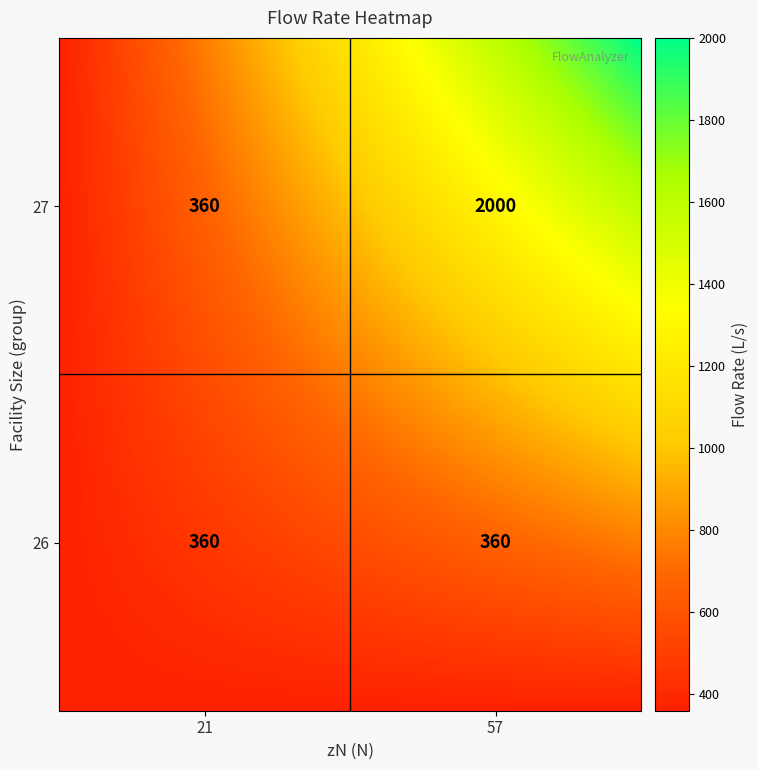

The 26 series shows 360 at 57. True or false?

True